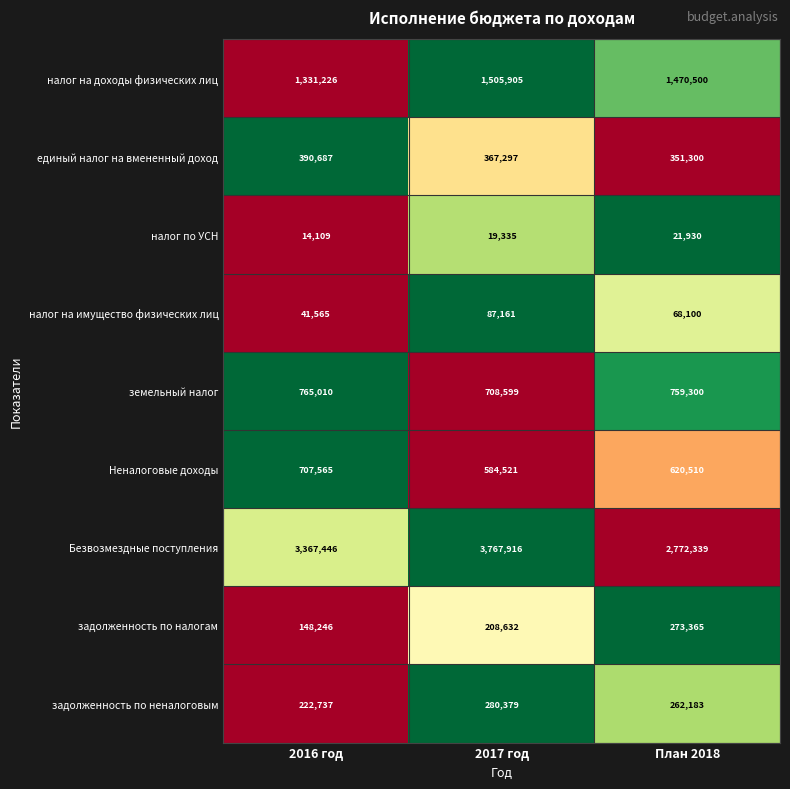

Rank the series by their maximum value, from highest to lowest.

Безвозмездные поступления, налог на доходы физических лиц, земельный налог, Неналоговые доходы, единый налог на вмененный доход, задолженность по неналоговым, задолженность по налогам, налог на имущество физических лиц, налог по УСН